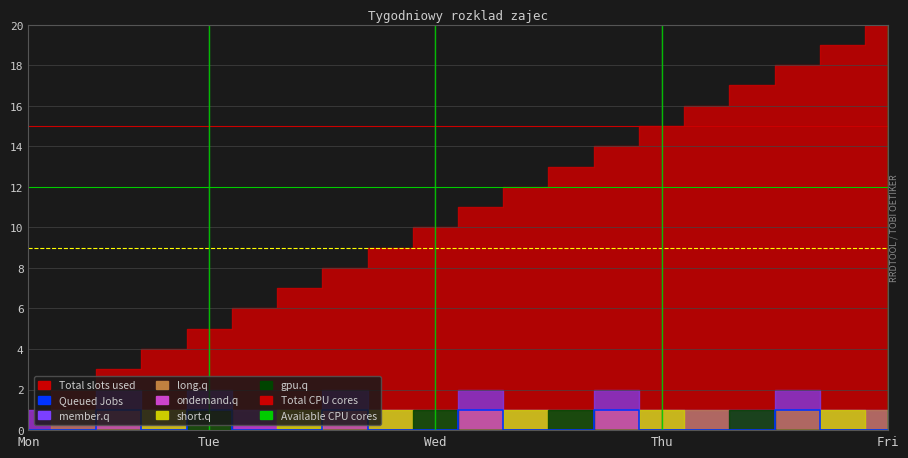

Does the chart display data point markers on the line(s)?

No